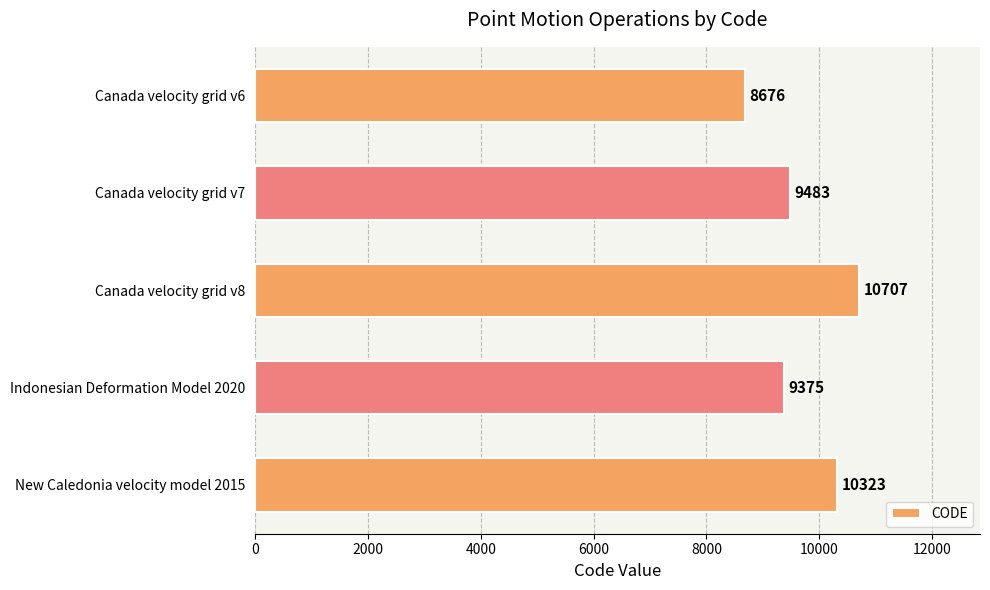

How many bars are there in total?

5